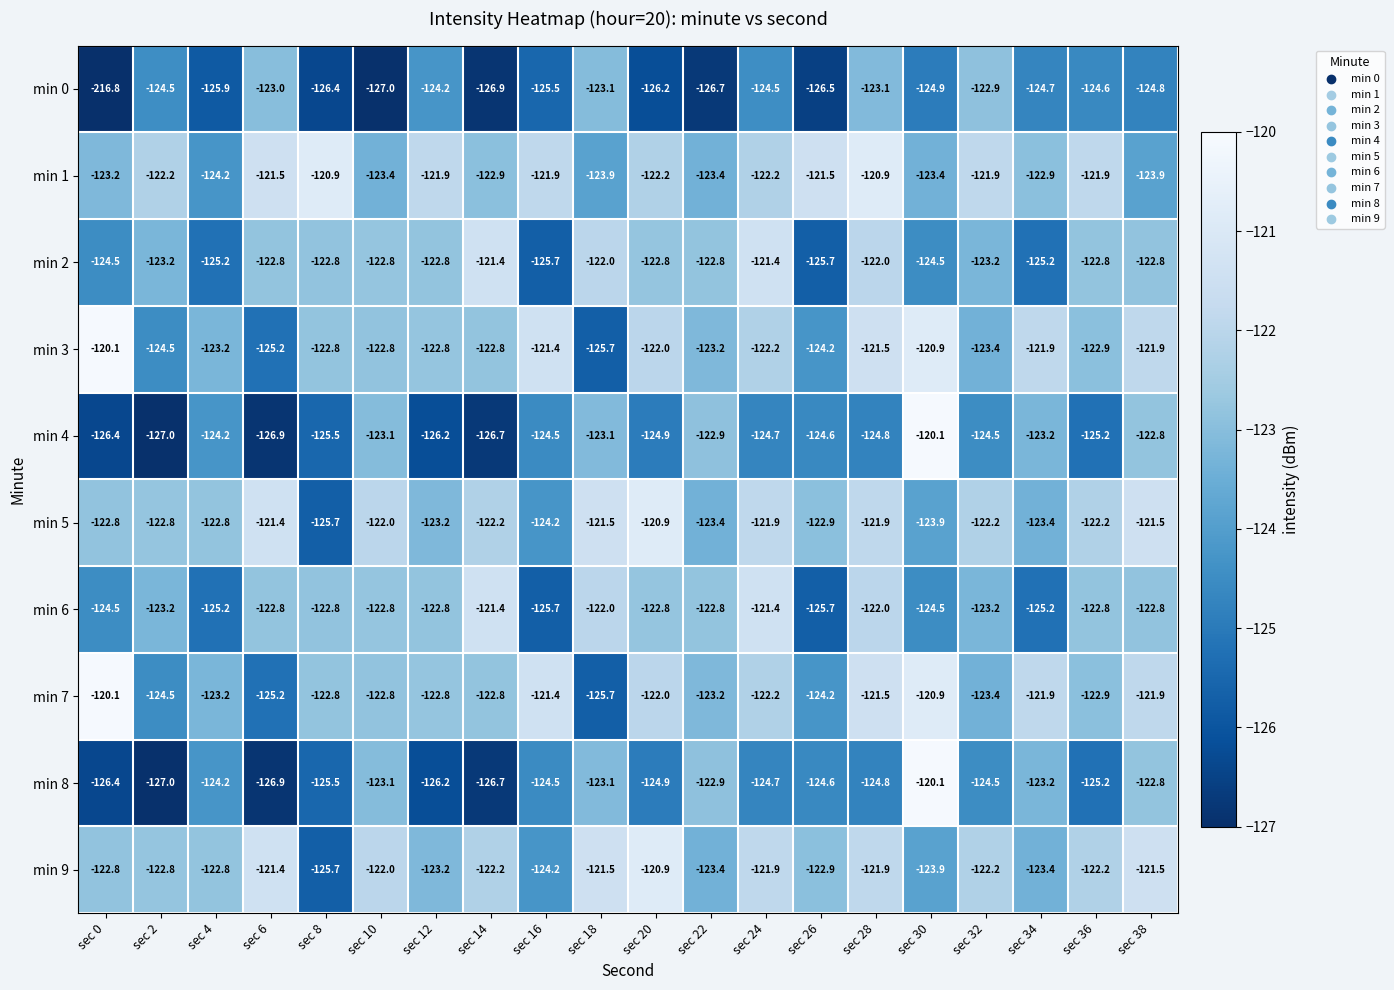

Which series has the widest spread of values?

min 0